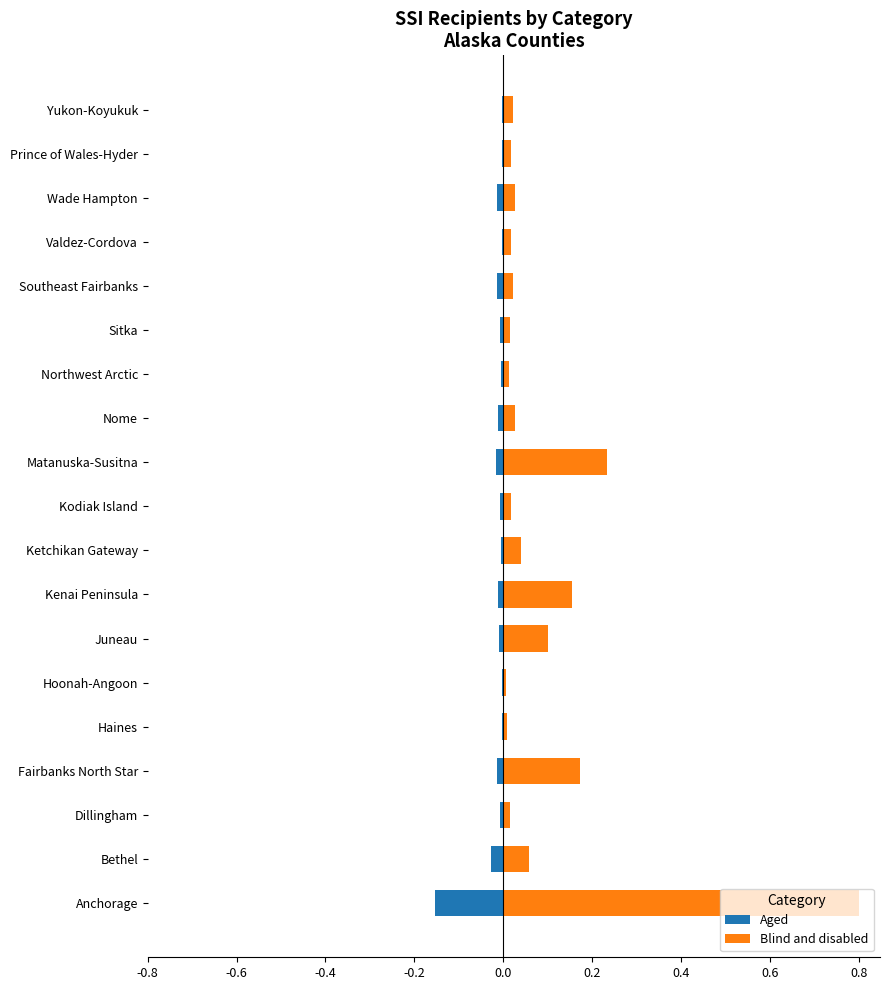

What are all the series names shown in the legend?

Aged, Blind and disabled